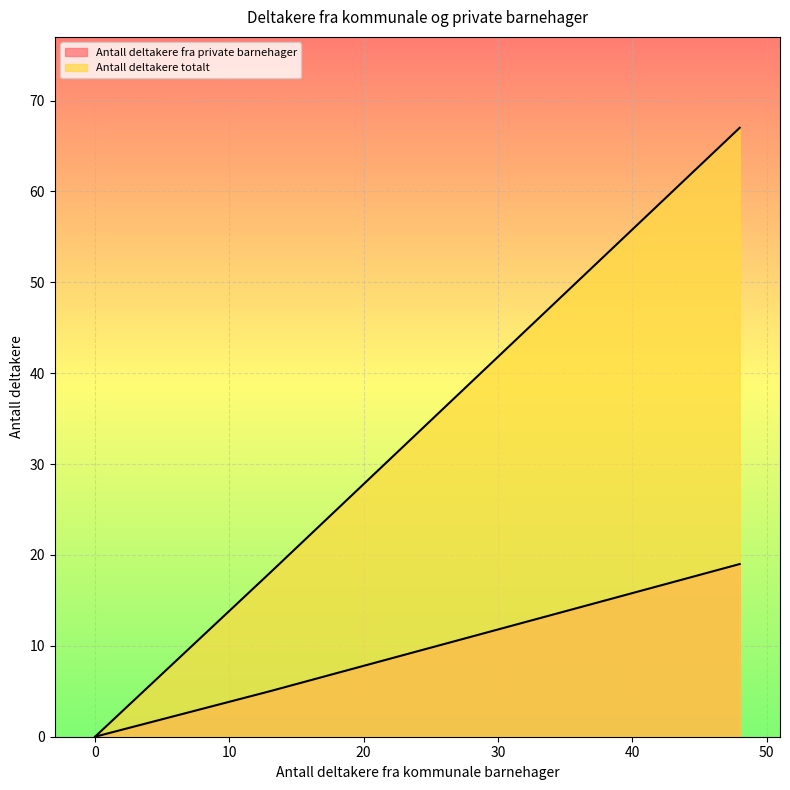

True or false: Antall deltakere fra private barnehager and Antall deltakere totalt intersect in this chart.

False